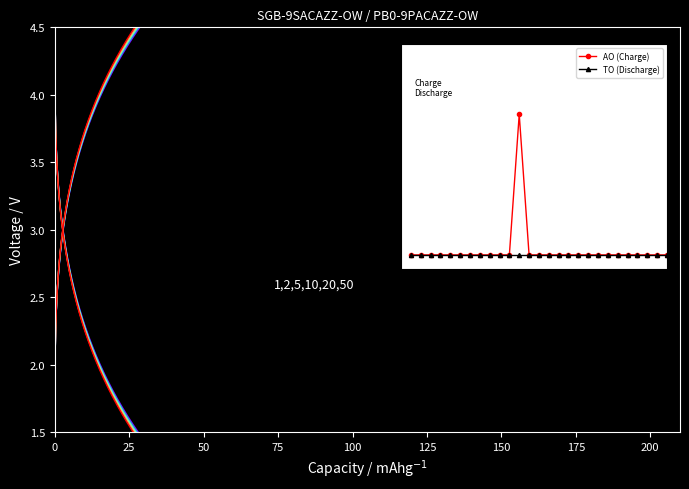

The value of AO (Charge) at 125 is 0. True or false?

True